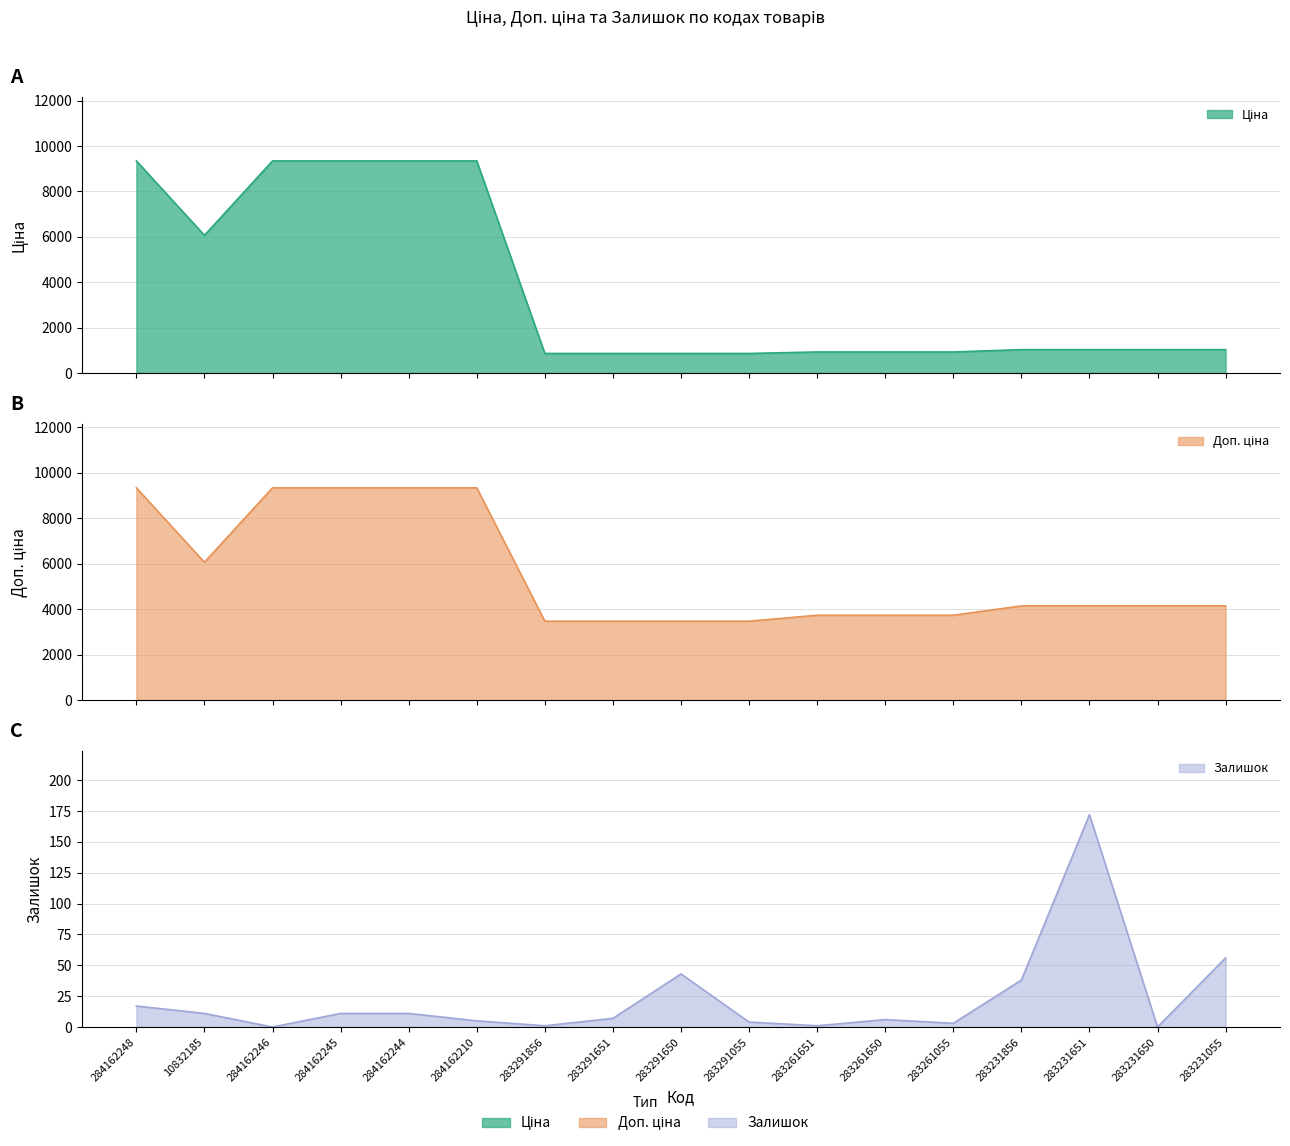

Reading left to right, extract all data points from this chart.

Ціна: 284162248=9342.0	10832185=6067.2	284162246=9342.0	284162245=9342.0	284162244=9342.0	284162210=9342.0	283291856=868.0	283291651=868.0	283291650=868.0	283291055=868.0	283261651=933.5	283261650=933.5	283261055=933.5	283231856=1036.5	283231651=1036.5	283231650=1036.5	283231055=1036.5
Доп. ціна: 284162248=9342.0	10832185=6067.2	284162246=9342.0	284162245=9342.0	284162244=9342.0	284162210=9342.0	283291856=3472.1	283291651=3472.1	283291650=3472.1	283291055=3472.1	283261651=3734.2	283261650=3734.2	283261055=3734.2	283231856=4145.9	283231651=4145.9	283231650=4145.9	283231055=4145.9
Залишок: 284162248=17.0	10832185=11.0	284162246=0.0	284162245=11.0	284162244=11.0	284162210=5.0	283291856=1.0	283291651=7.0	283291650=43.0	283291055=4.0	283261651=1.0	283261650=6.0	283261055=3.0	283231856=38.0	283231651=172.0	283231650=0.0	283231055=56.0